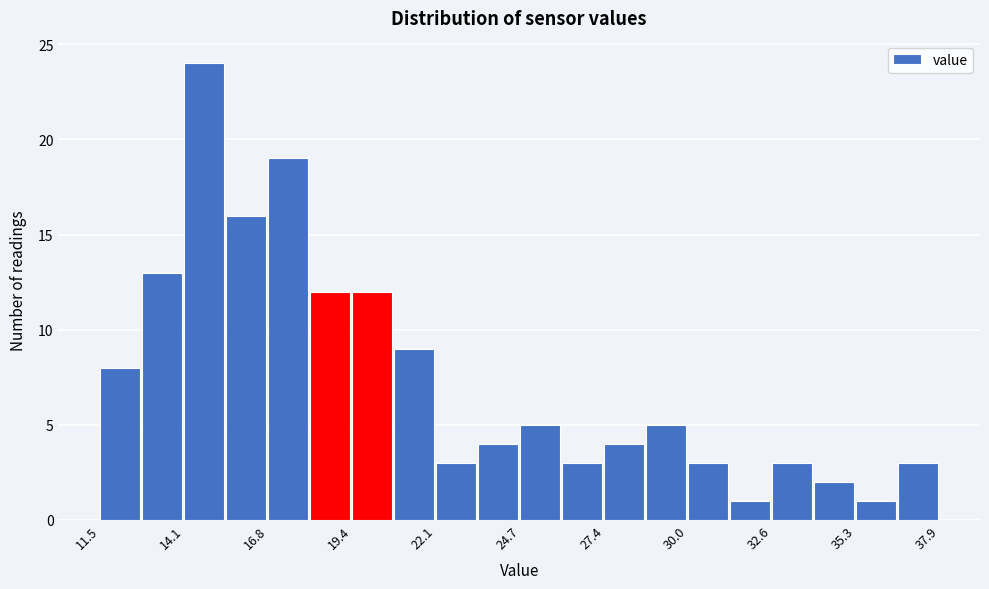

Around what value on the x-axis is the tallest bar? Give the approximate position of its centre, as read against the axis.

15.0